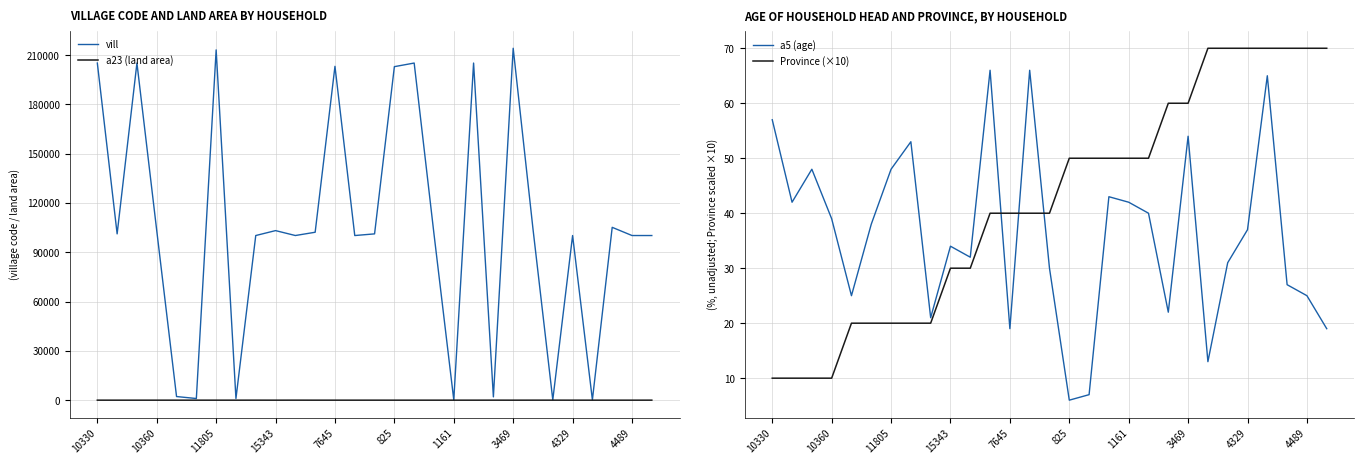

At 1161, list the series in order from largest to smallest.

vill, Province (×10), a5 (age), a23 (land area)